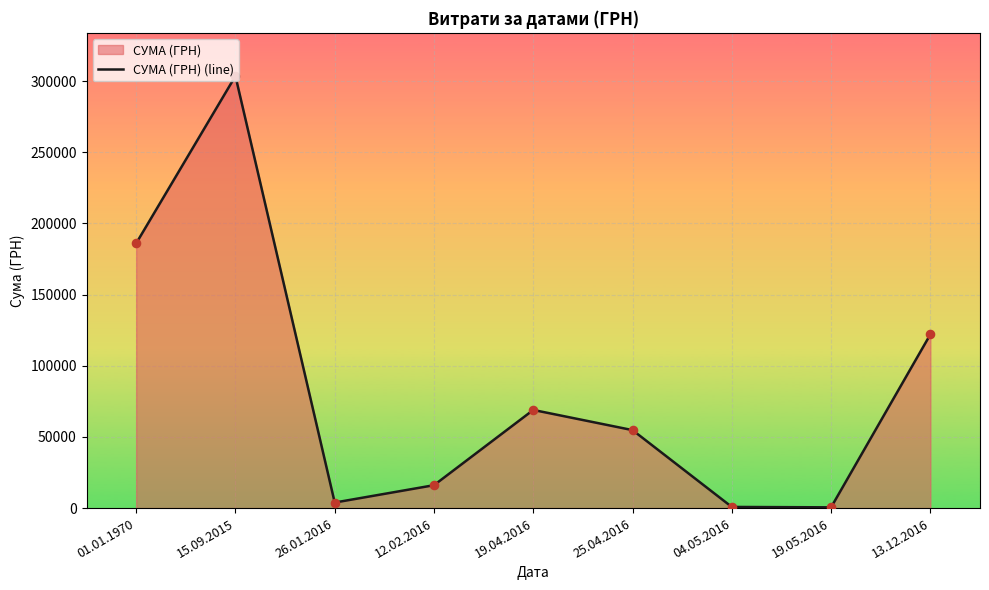

What is the ratio of the value at 26.01.2016 to the value at 12.02.2016?

0.2